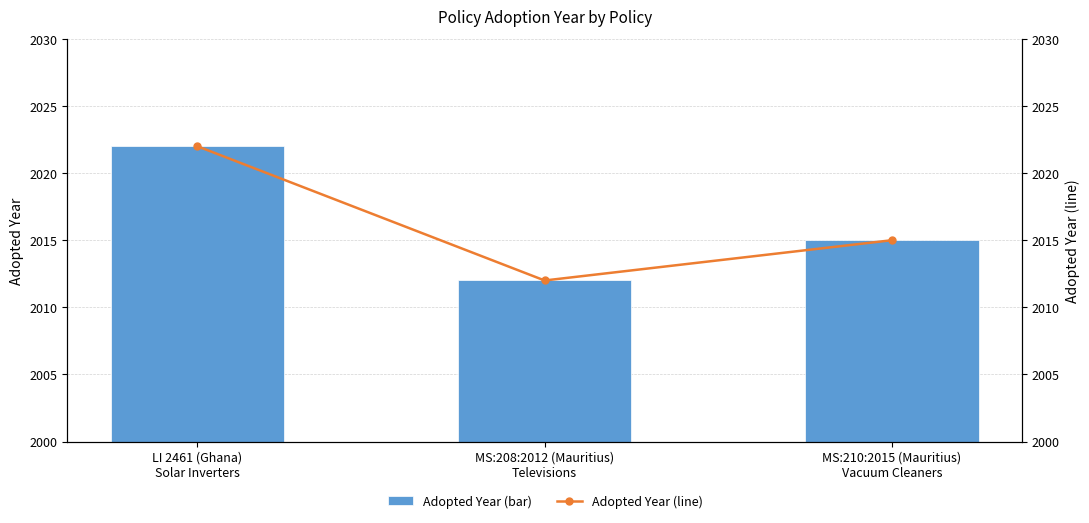

Is it true that Adopted Year (line) equals 2022 at LI 2461 (Ghana)
Solar Inverters?

True